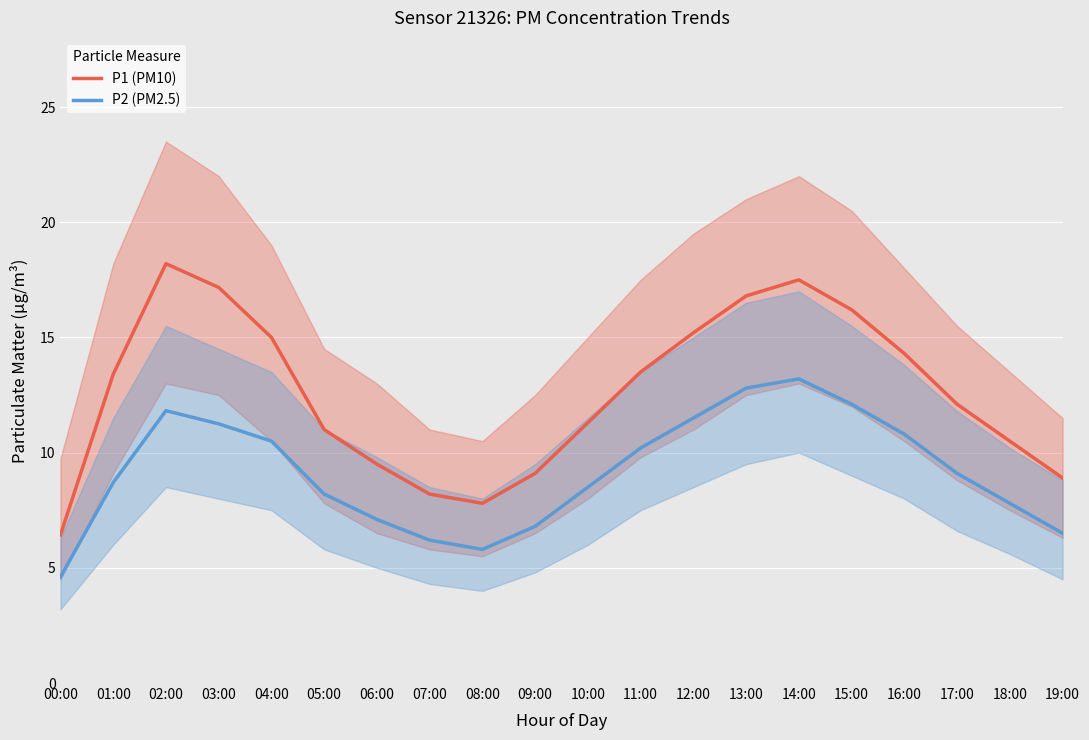

What is the total value across all series at 17:00?

21.2